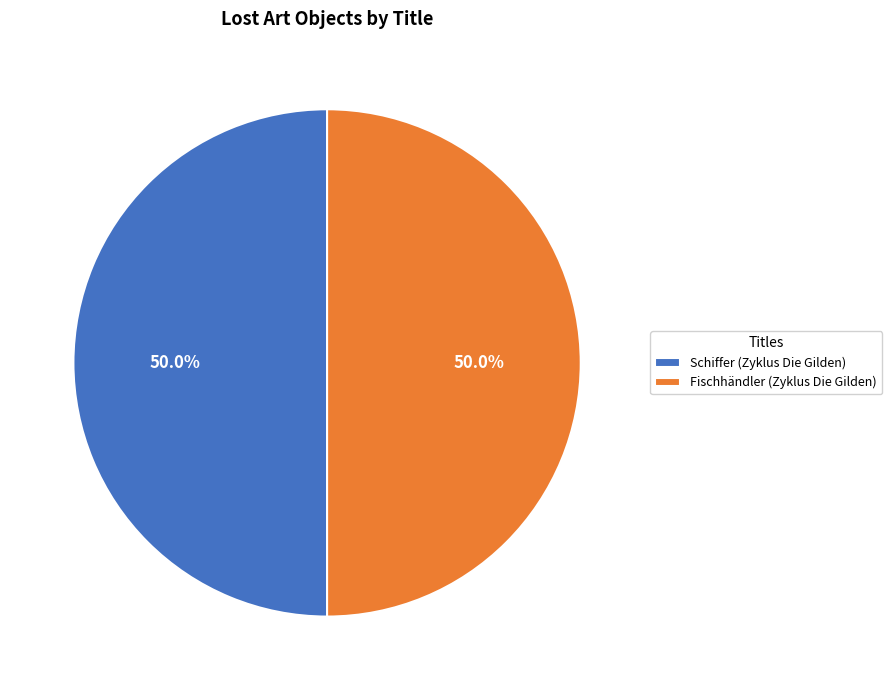

How much of the chart is everything except Schiffer (Zyklus Die Gilden)?

50.0%